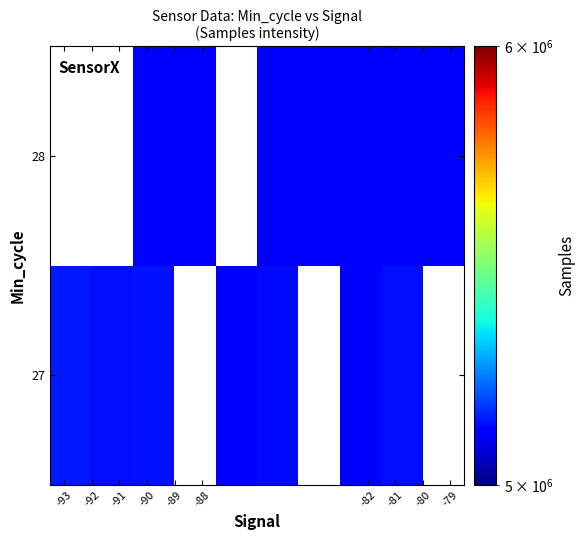

Which series has the largest range (max minus min)?

27